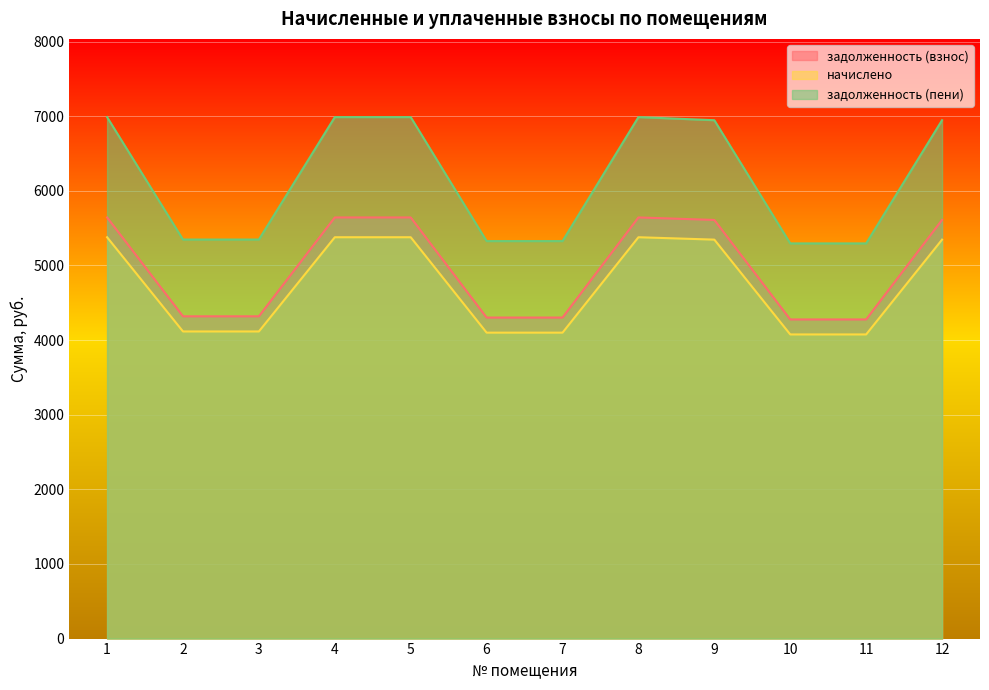

Which label corresponds to the smallest value in the chart?

10